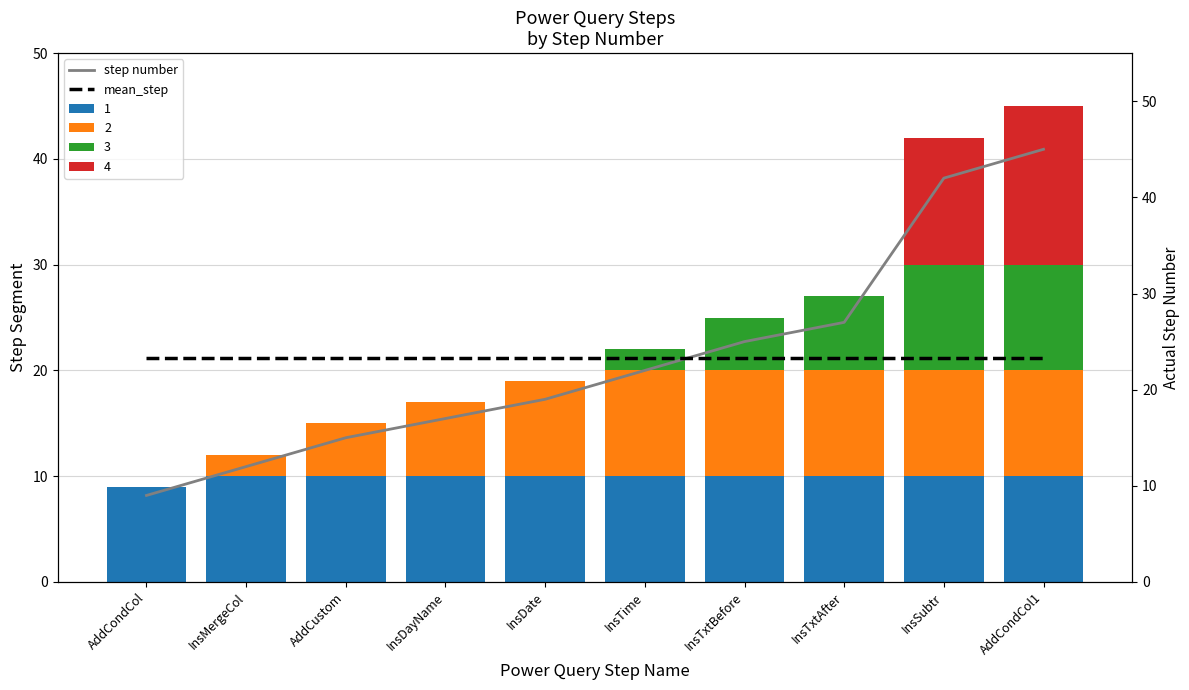

What is the label of the 10th bar from the right?

AddCondCol